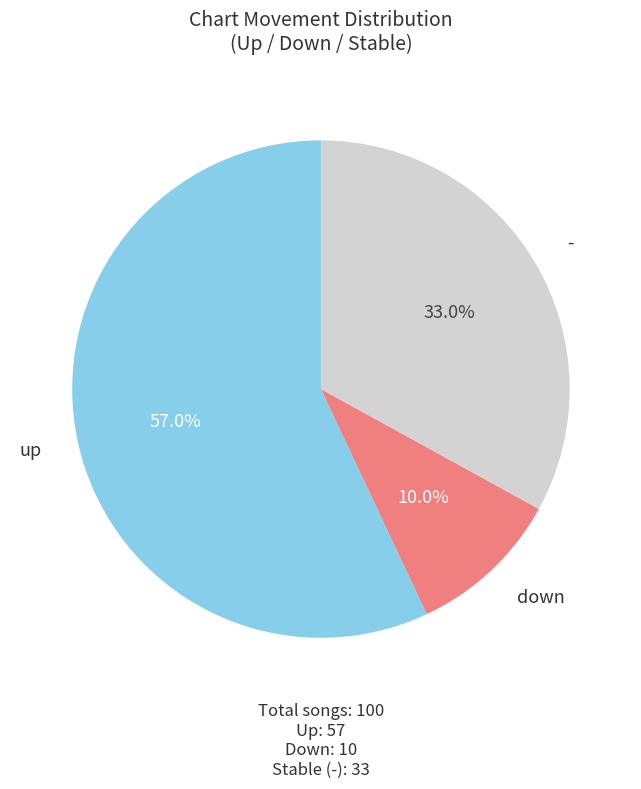

How many slices are in this pie chart?

3